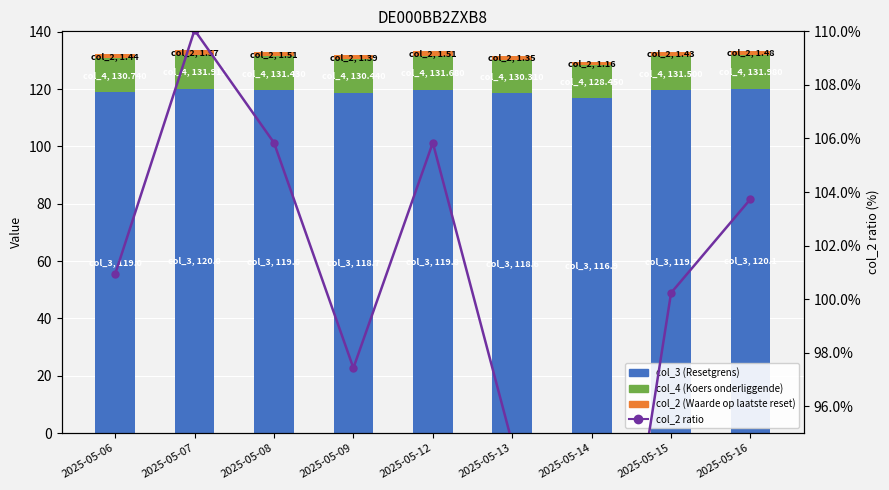

What is the difference between the highest and lowest values at 2025-05-15?

118.2